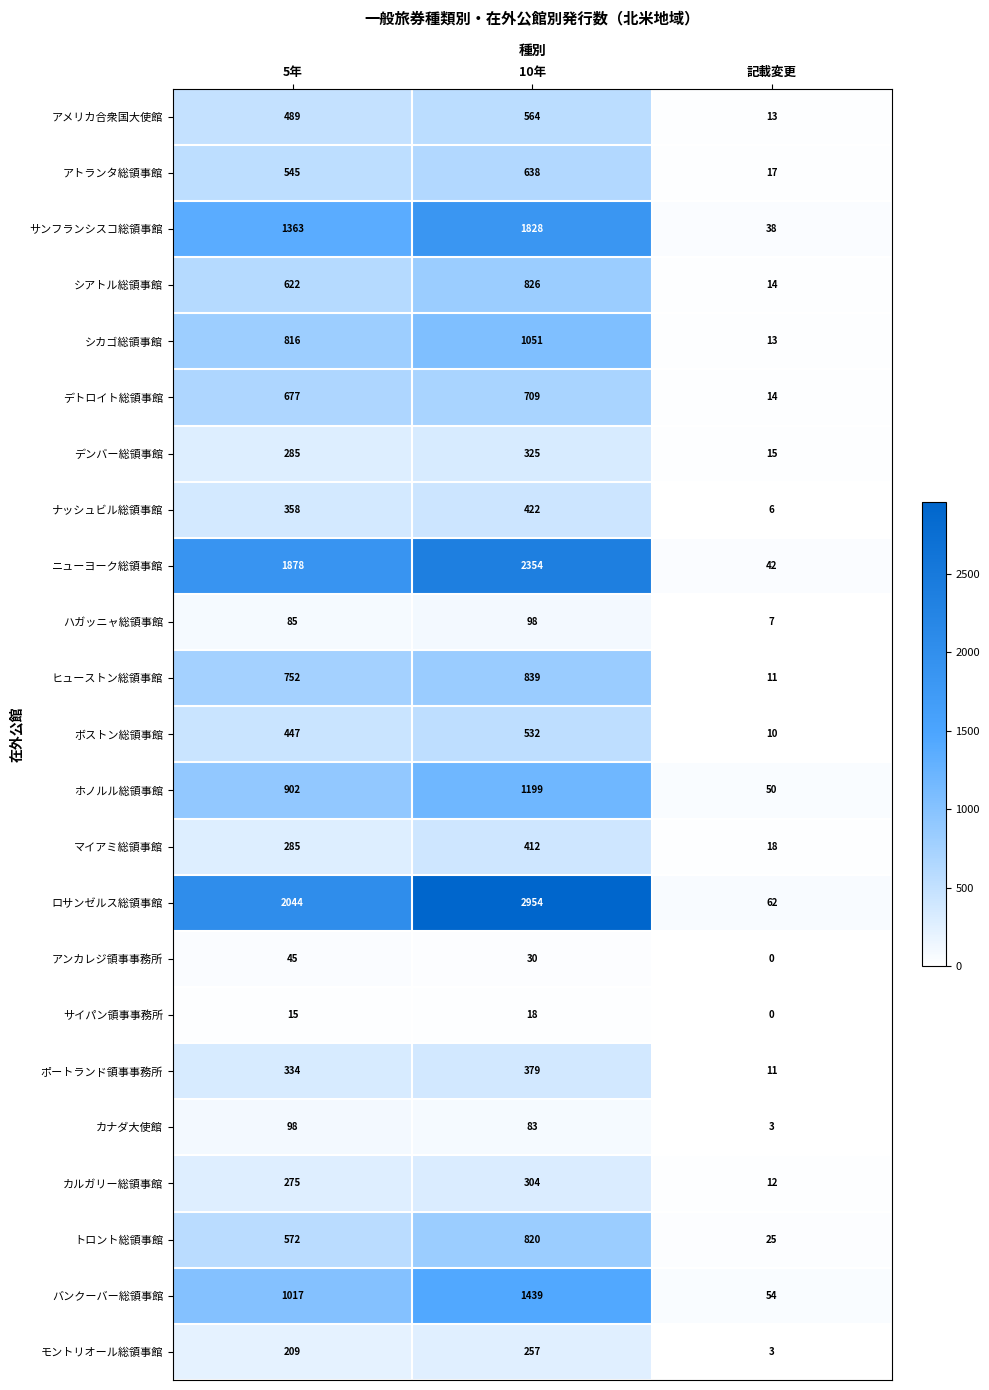

How many series are shown in this chart?

23